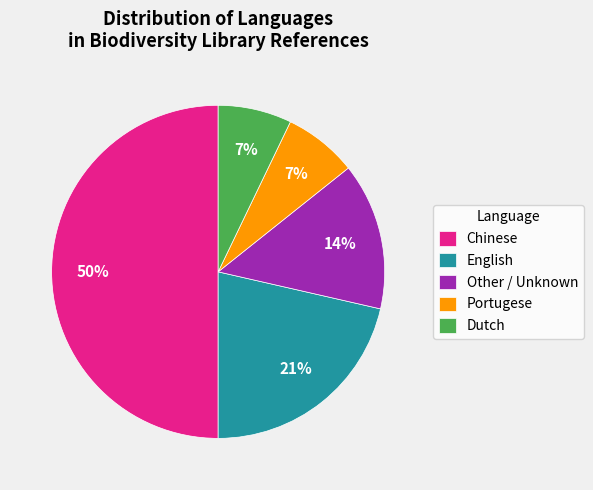

To the nearest percent, what portion does Other represent?

14%